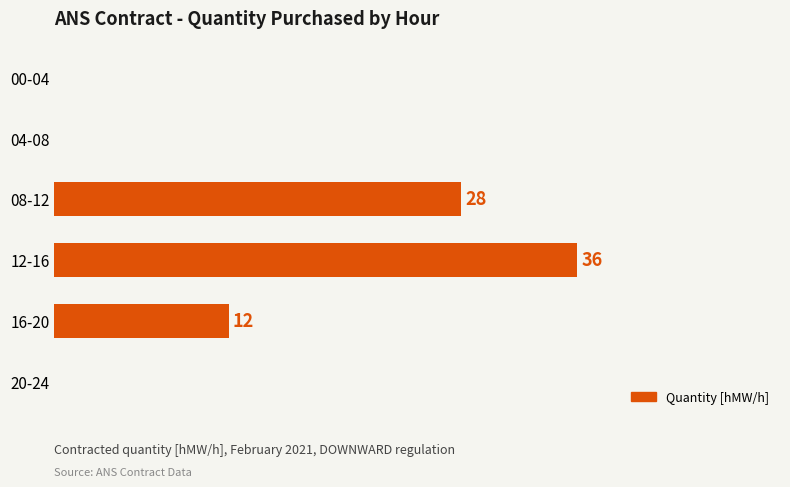

Where is the data nearest to the value 18?

16-20